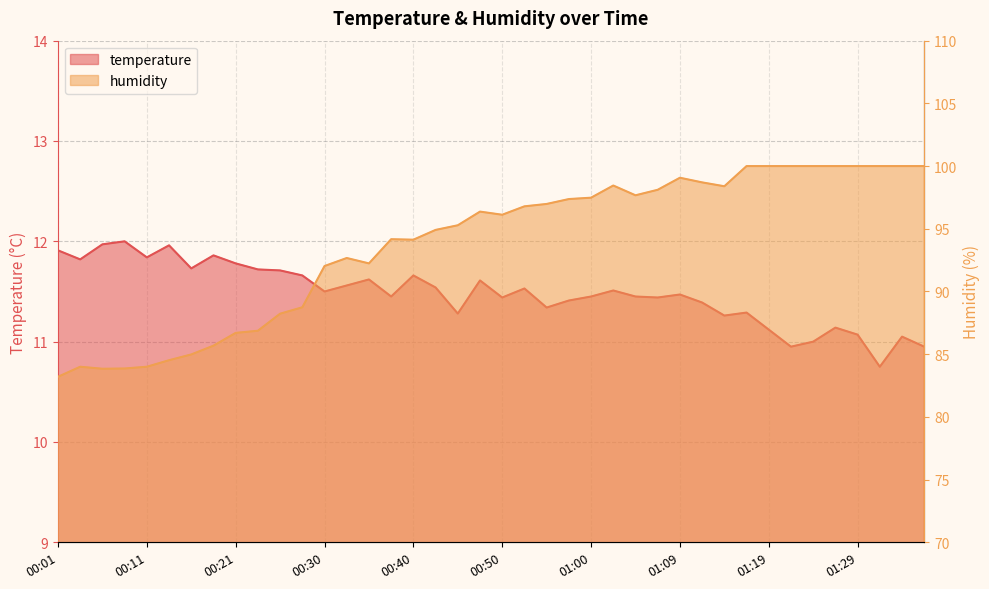

At which category is the sum across all series the highest?

01:17